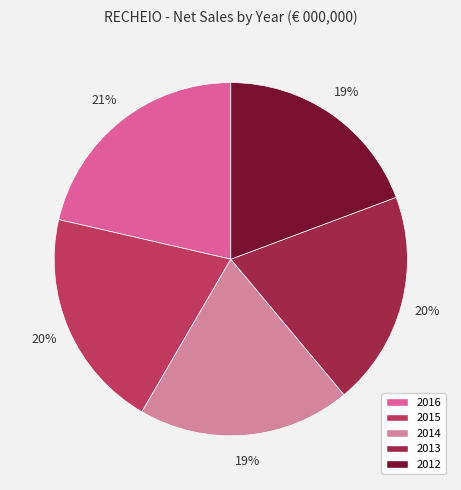

What is the largest slice in the pie chart?

2016